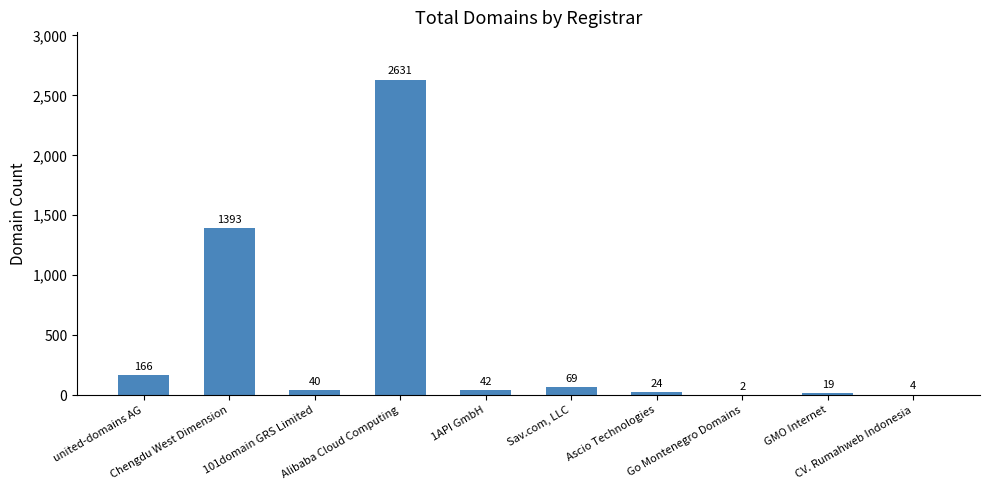

Count the number of data series in this chart.

1